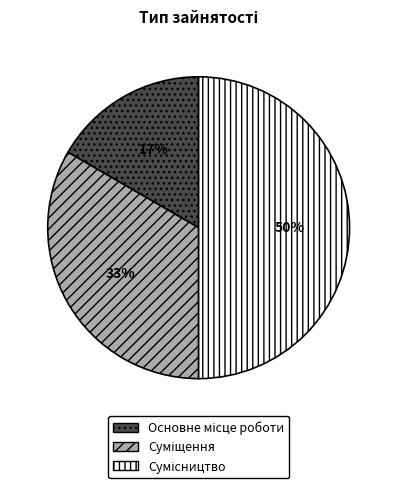

To the nearest percent, what is the average slice percentage?

33%